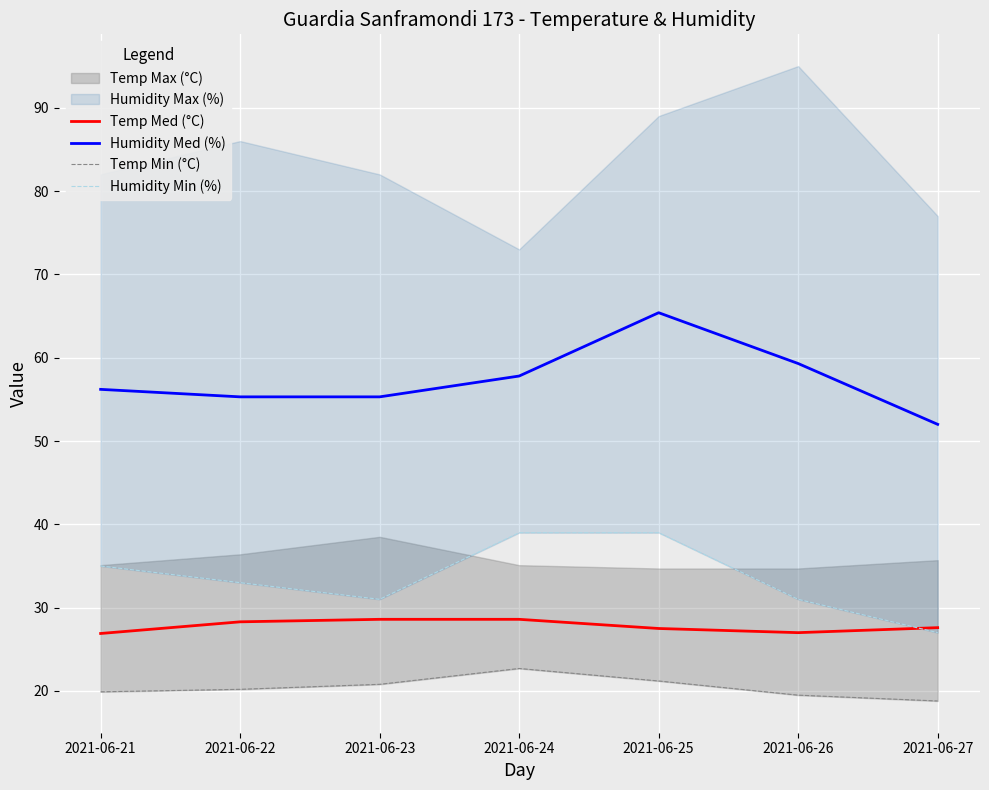

True or false: Temp Med (°C) has a value of 38.9 at 2021-06-21.

False